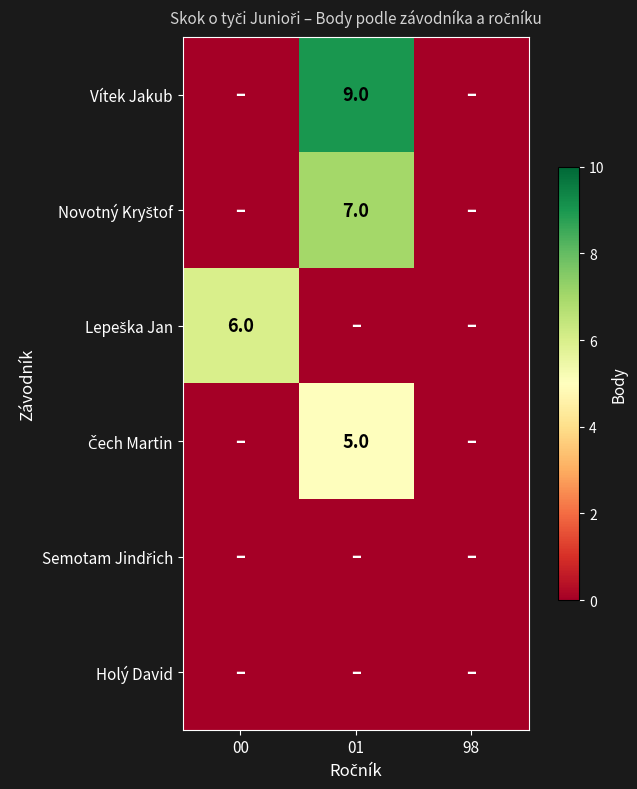

List the series in order of their peak value, highest first.

Vítek Jakub, Novotný Kryštof, Lepeška Jan, Čech Martin, Semotam Jindřich, Holý David